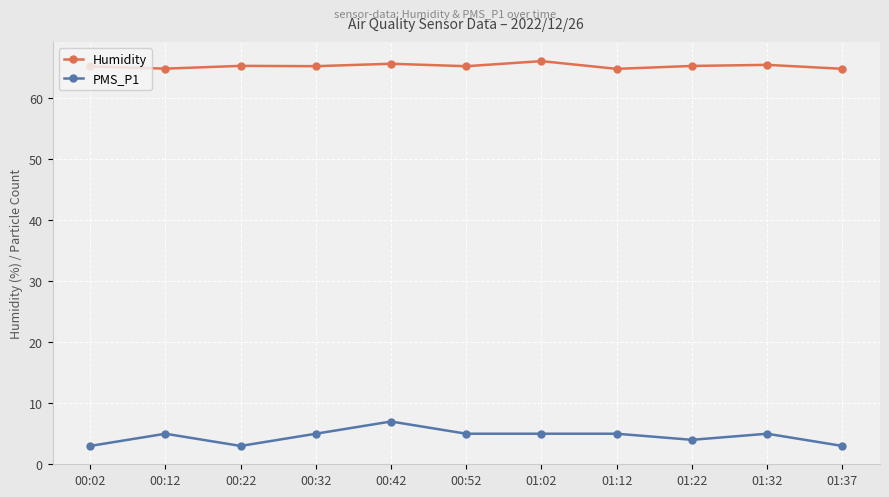

At how many categories does at least one series exceed 16?

11